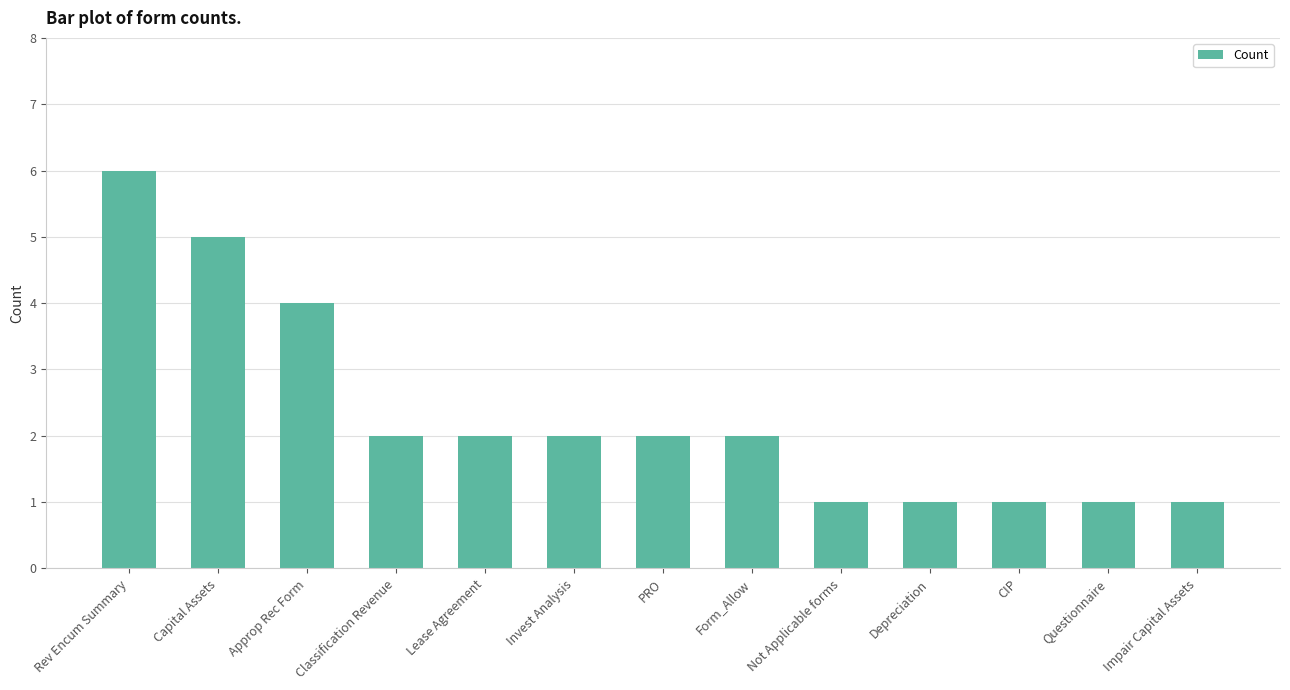

The chart shows a value of 1 at Form_Allow. True or false?

False